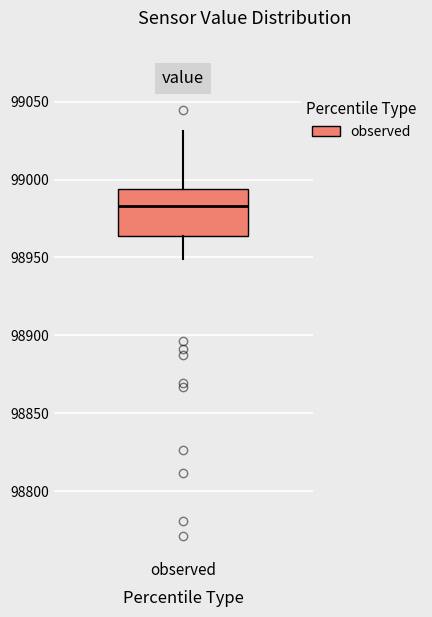

Transcribe this box plot: give where the median line is, the range the box spans, and where the two whiskers end, as read against the y-axis. The values are not printed on the chart, so give them approximately, as read against the axis.

median 98985, box 98965 to 98995, whiskers 98950 to 99030